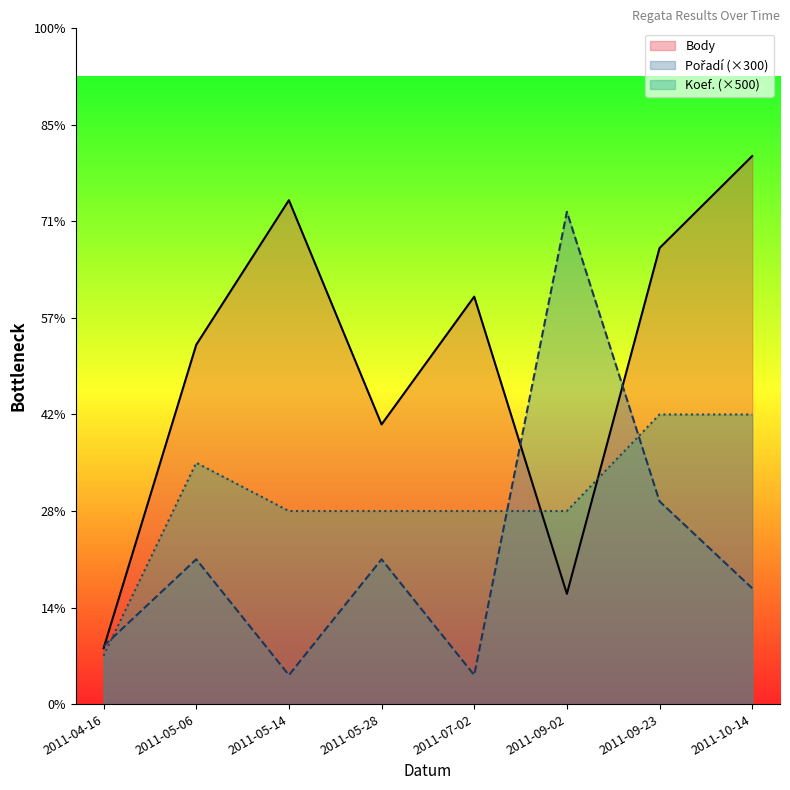

Where do Pořadí and Body first cross each other?

2011-04-16 and 2011-05-06